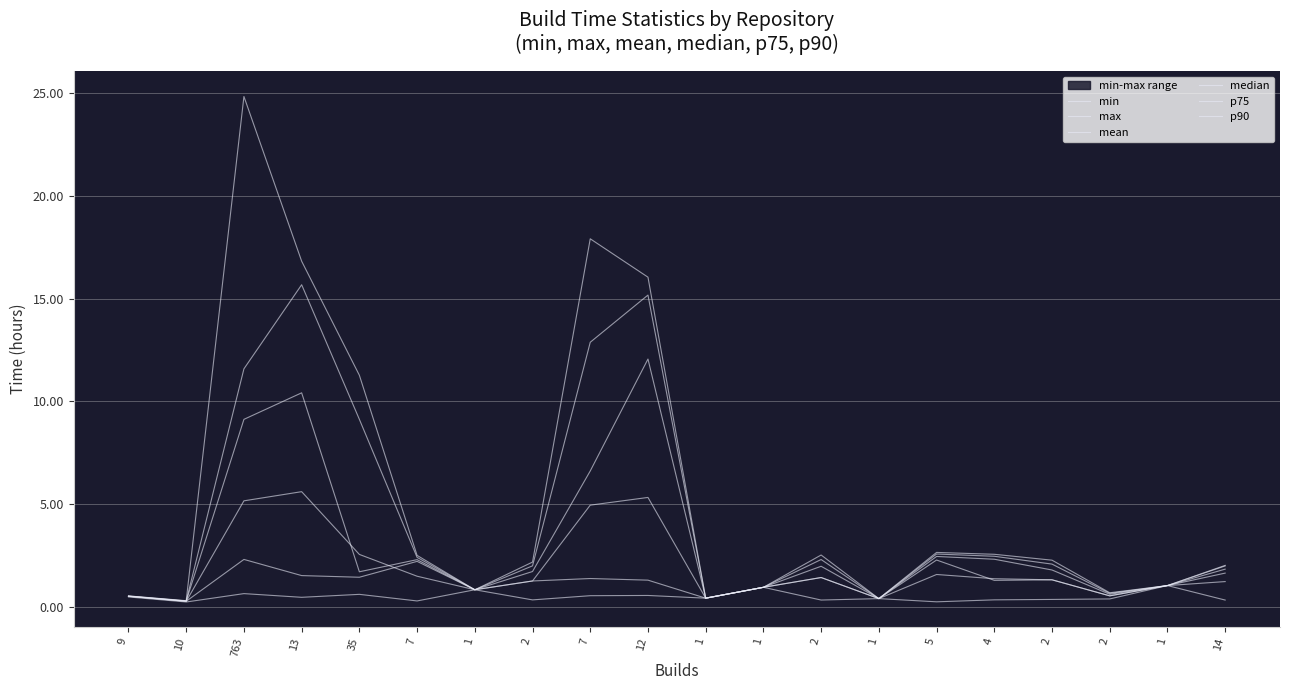

After their last crossing, which series has the higher values: mean or median?

median